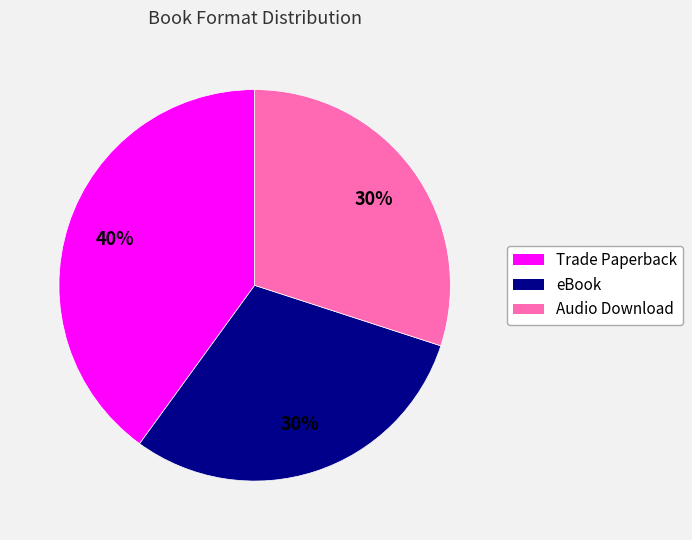

Does any single category account for the majority?

No